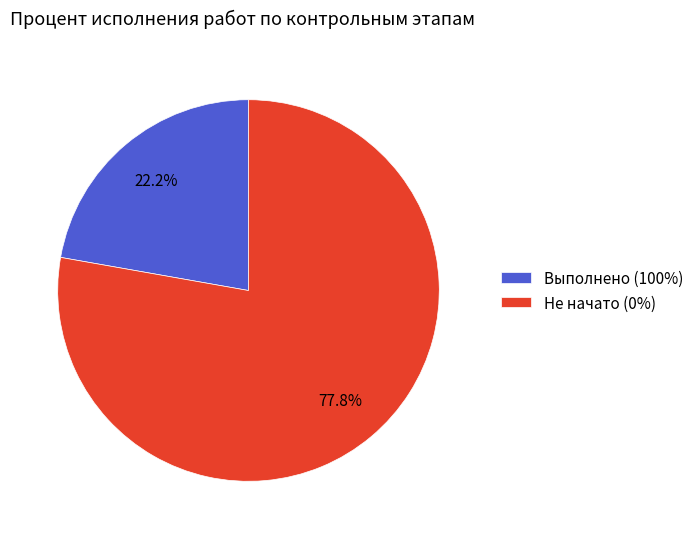

Is the sum of Не начато (0%) and Выполнено (100%) greater than half?

Yes